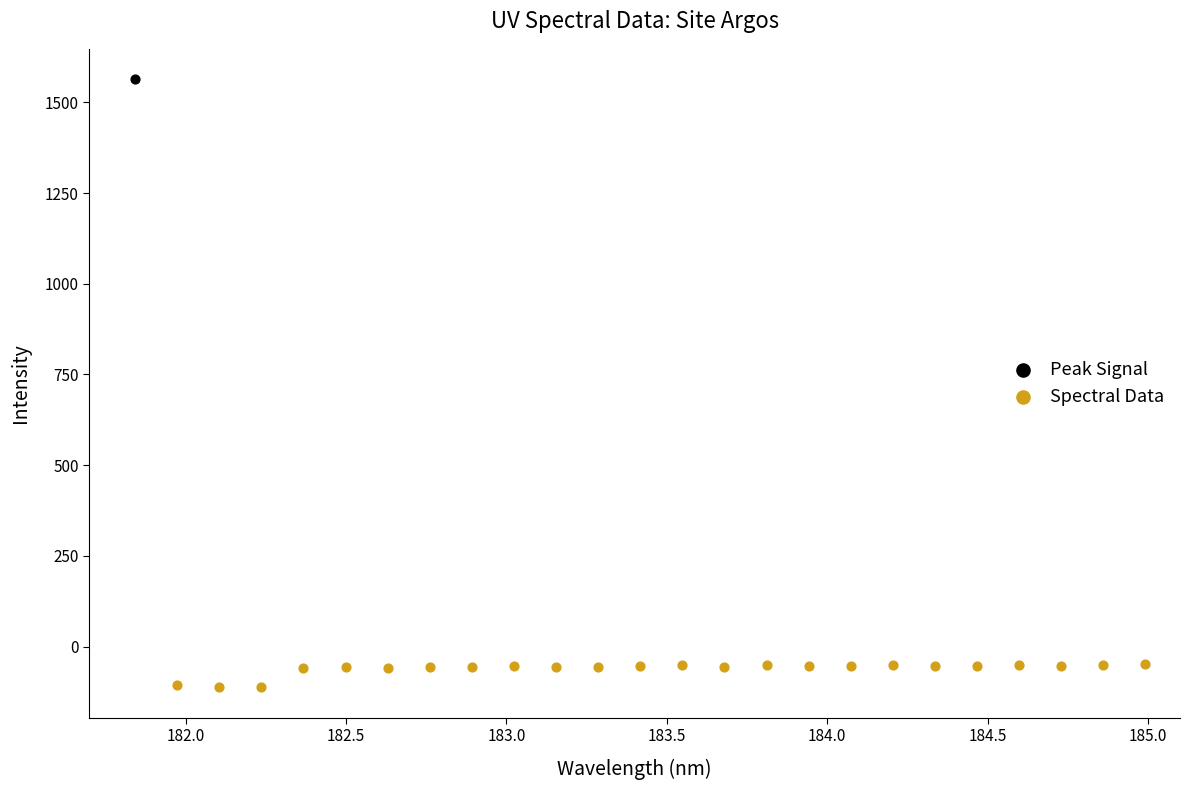

What are all the series names shown in the legend?

Peak Signal, Spectral Data